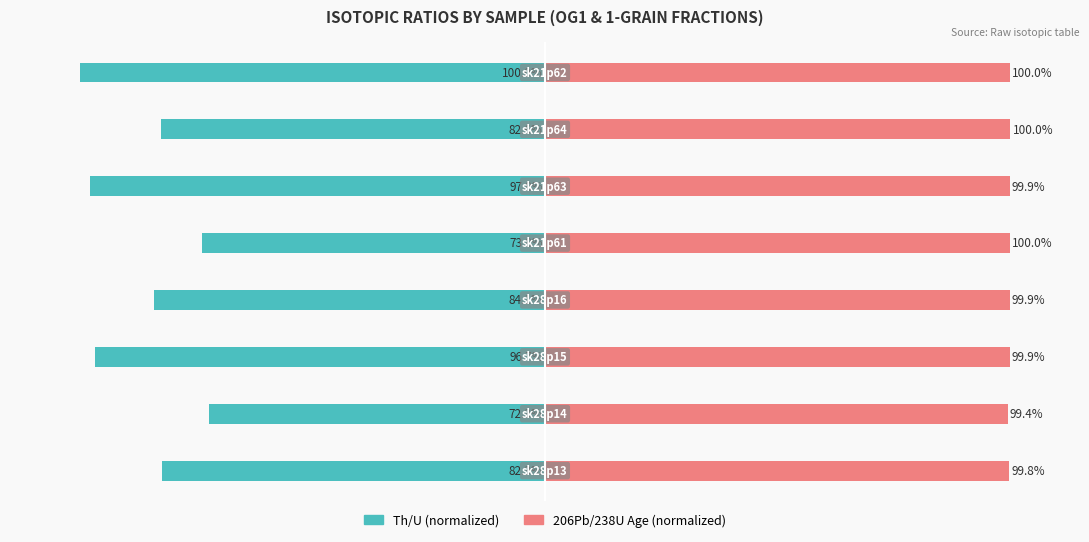

Reading left to right, list all the values displayed in this chart.

Th/U: -82.3	-72.3	-96.7	-84.1	-73.8	-97.8	-82.6	-100.0
206Pb/238U Age (Ma): 99.8	99.4	99.9	99.9	100.0	99.9	100.0	100.0